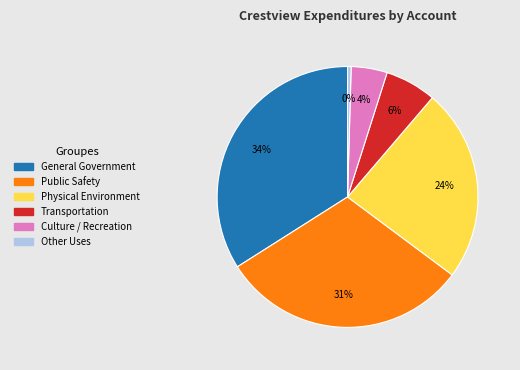

Which has a higher value, Public Safety or Transportation?

Public Safety